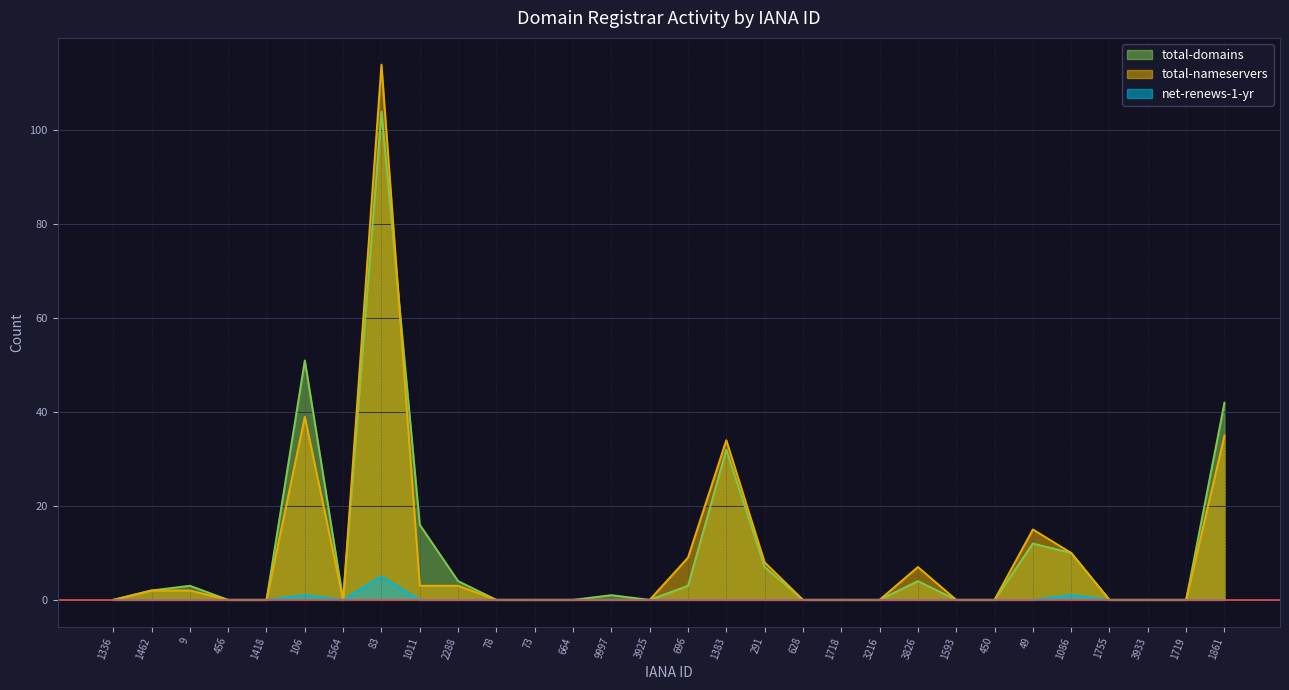

What is the label of the 24th point from the right?

1564